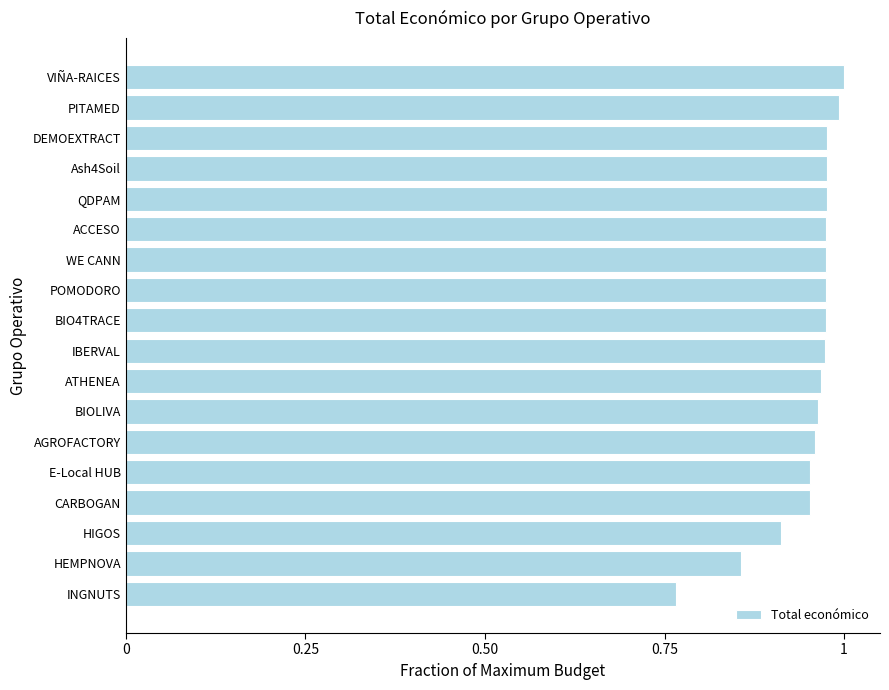

Where is the data nearest to the value 0?

INGNUTS